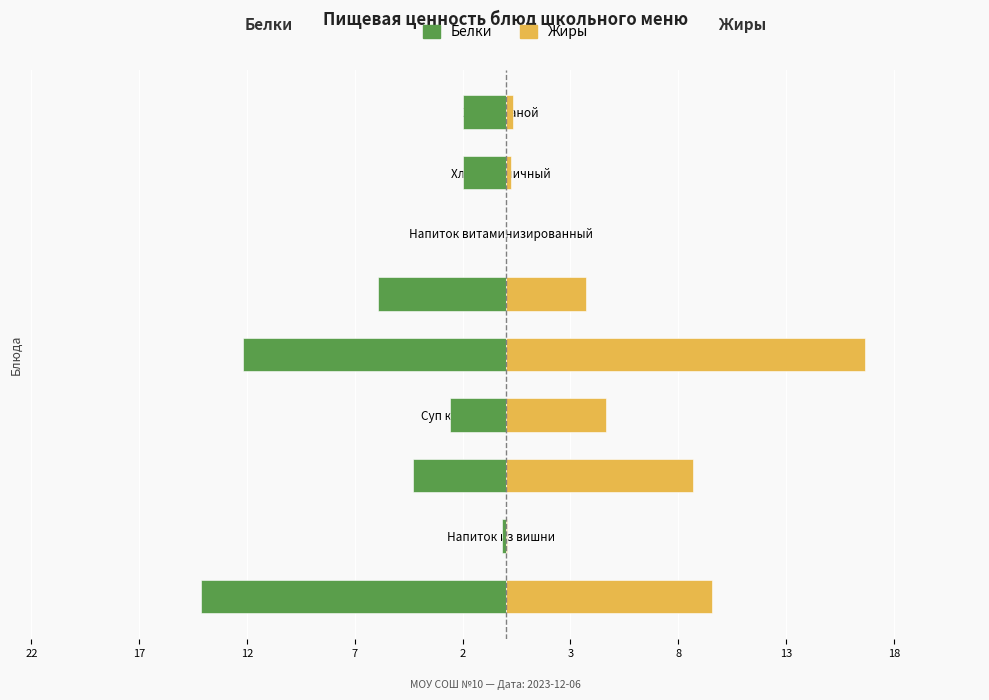

What is the greatest value displayed?

16.7